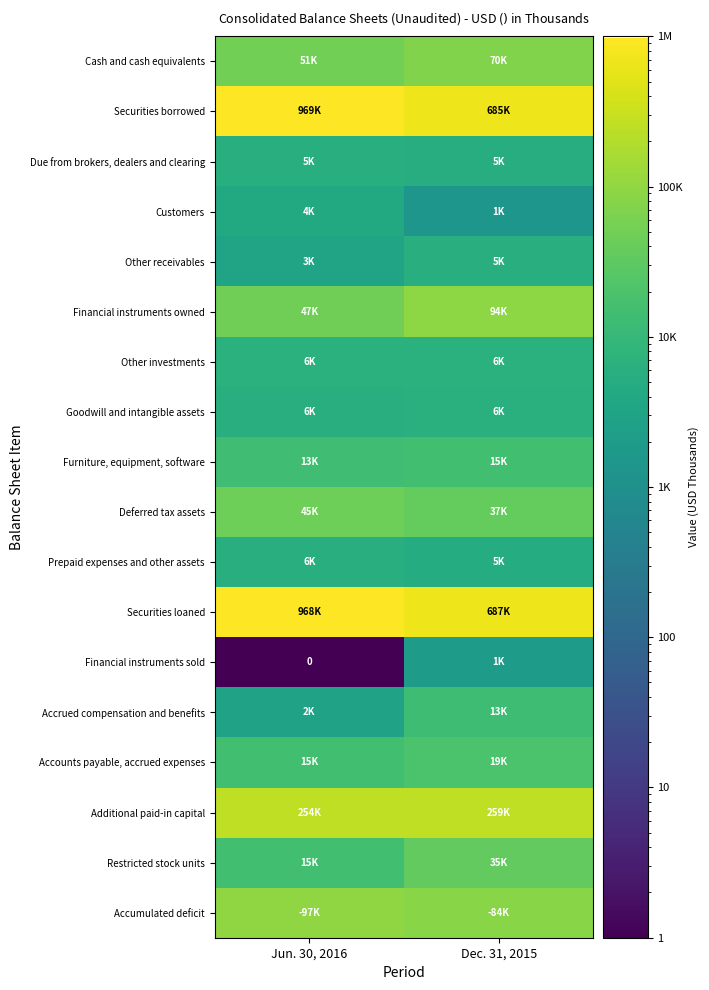

At which label is Securities borrowed closest to 827021?

Dec. 31, 2015